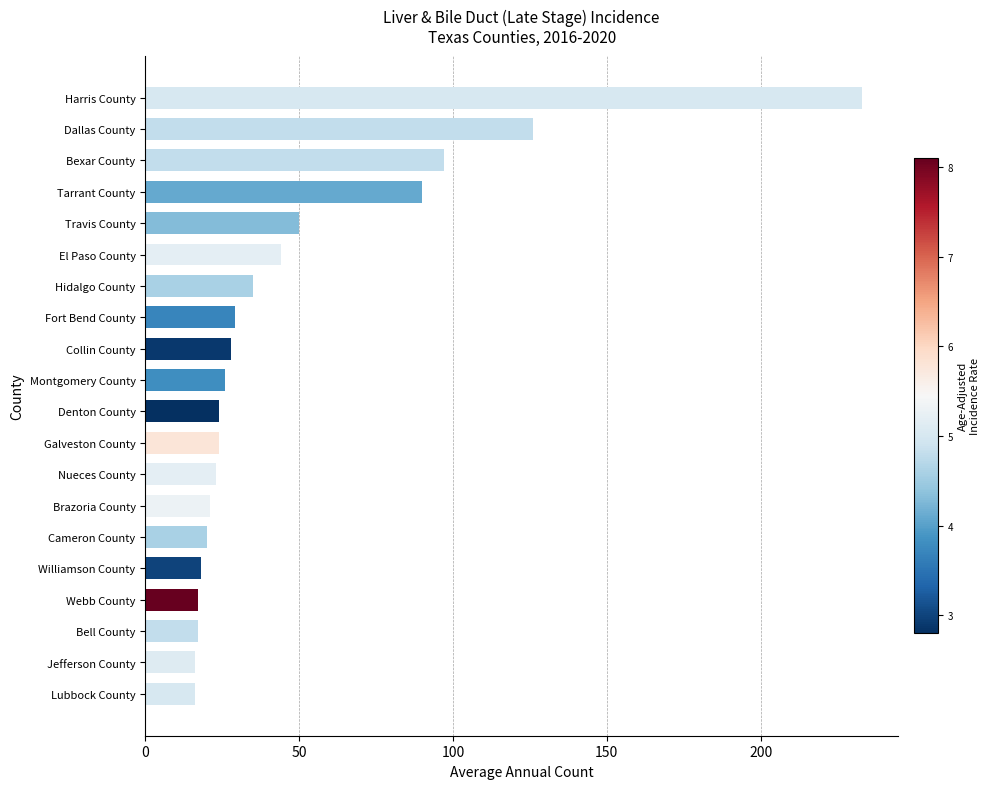

Reading top to bottom, transcribe all the data shown in this chart.

Harris County=233	Dallas County=126	Bexar County=97	Tarrant County=90	Travis County=50	El Paso County=44	Hidalgo County=35	Fort Bend County=29	Collin County=28	Montgomery County=26	Denton County=24	Galveston County=24	Nueces County=23	Brazoria County=21	Cameron County=20	Williamson County=18	Webb County=17	Bell County=17	Jefferson County=16	Lubbock County=16